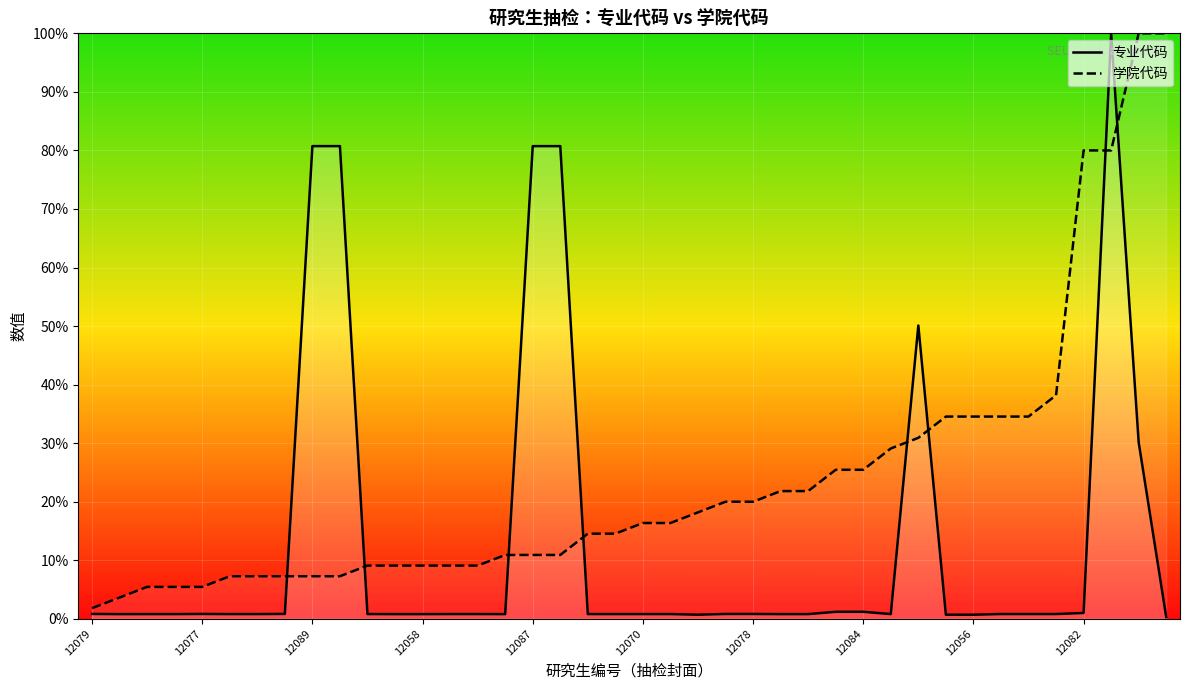

Where is 学院代码 nearest to the value 50?

35